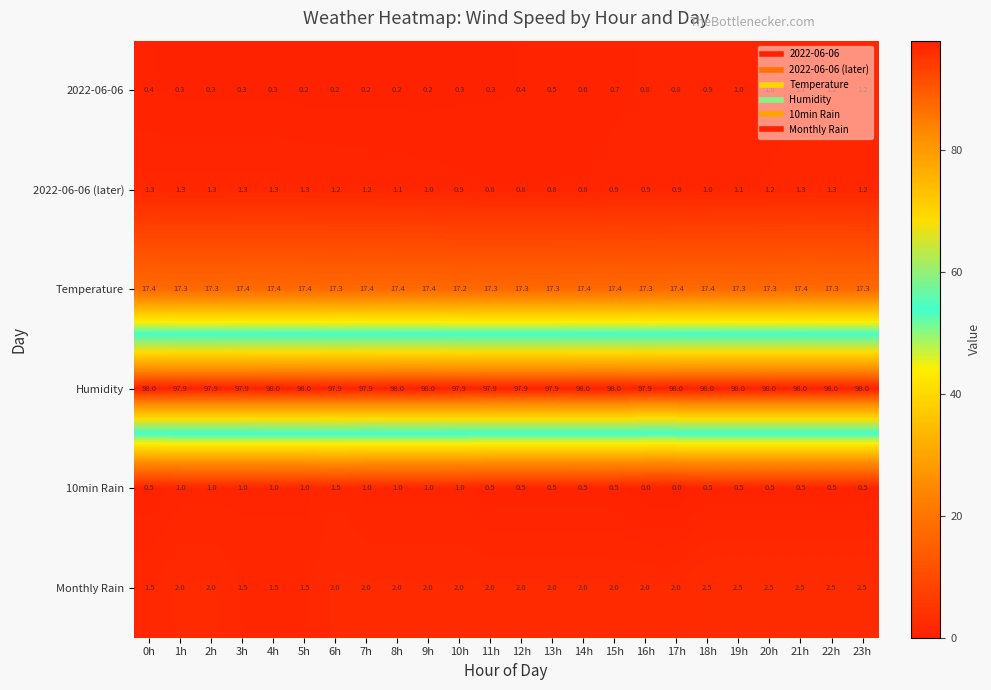

At how many categories does at least one series exceed 65?

24